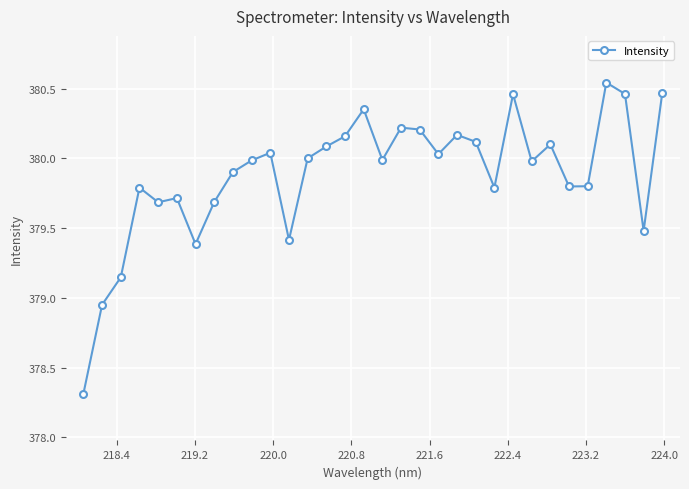

How many lines are shown in the chart?

1